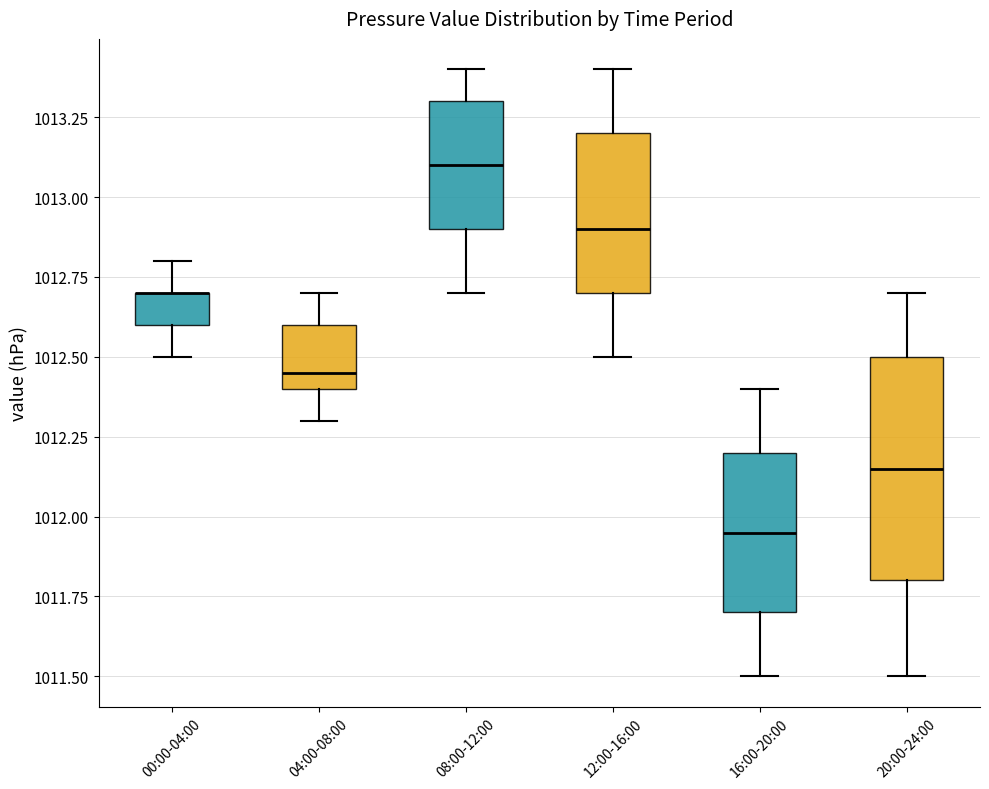

Reading left to right, transcribe this box plot: for each box, give where its median line is, the range the box spans, and where its two whiskers end, as read against the y-axis. The values are not printed on the chart, so give them approximately, as read against the axis.

00:00-04:00: median 1012.70 (drawn on the box's upper edge), box 1012.60 to 1012.70, whiskers 1012.50 to 1012.80
04:00-08:00: median 1012.45, box 1012.40 to 1012.60, whiskers 1012.30 to 1012.70
08:00-12:00: median 1013.10, box 1012.90 to 1013.30, whiskers 1012.70 to 1013.40
12:00-16:00: median 1012.90, box 1012.70 to 1013.20, whiskers 1012.50 to 1013.40
16:00-20:00: median 1011.95, box 1011.70 to 1012.20, whiskers 1011.50 to 1012.40
20:00-24:00: median 1012.15, box 1011.80 to 1012.50, whiskers 1011.50 to 1012.70